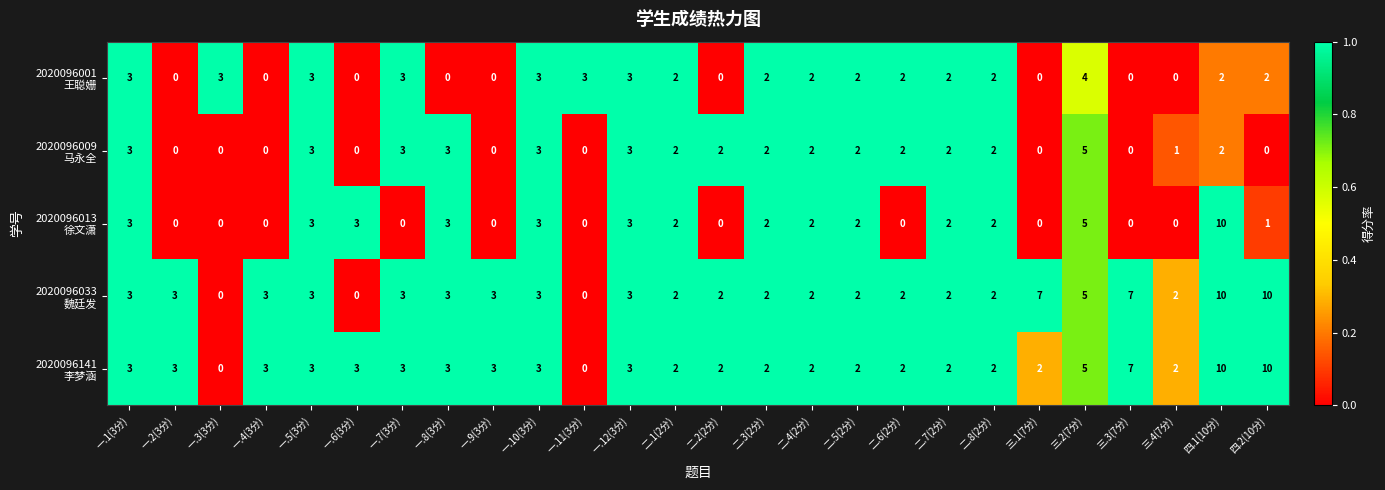

At which category is the sum across all series the highest?

四.1(10分)